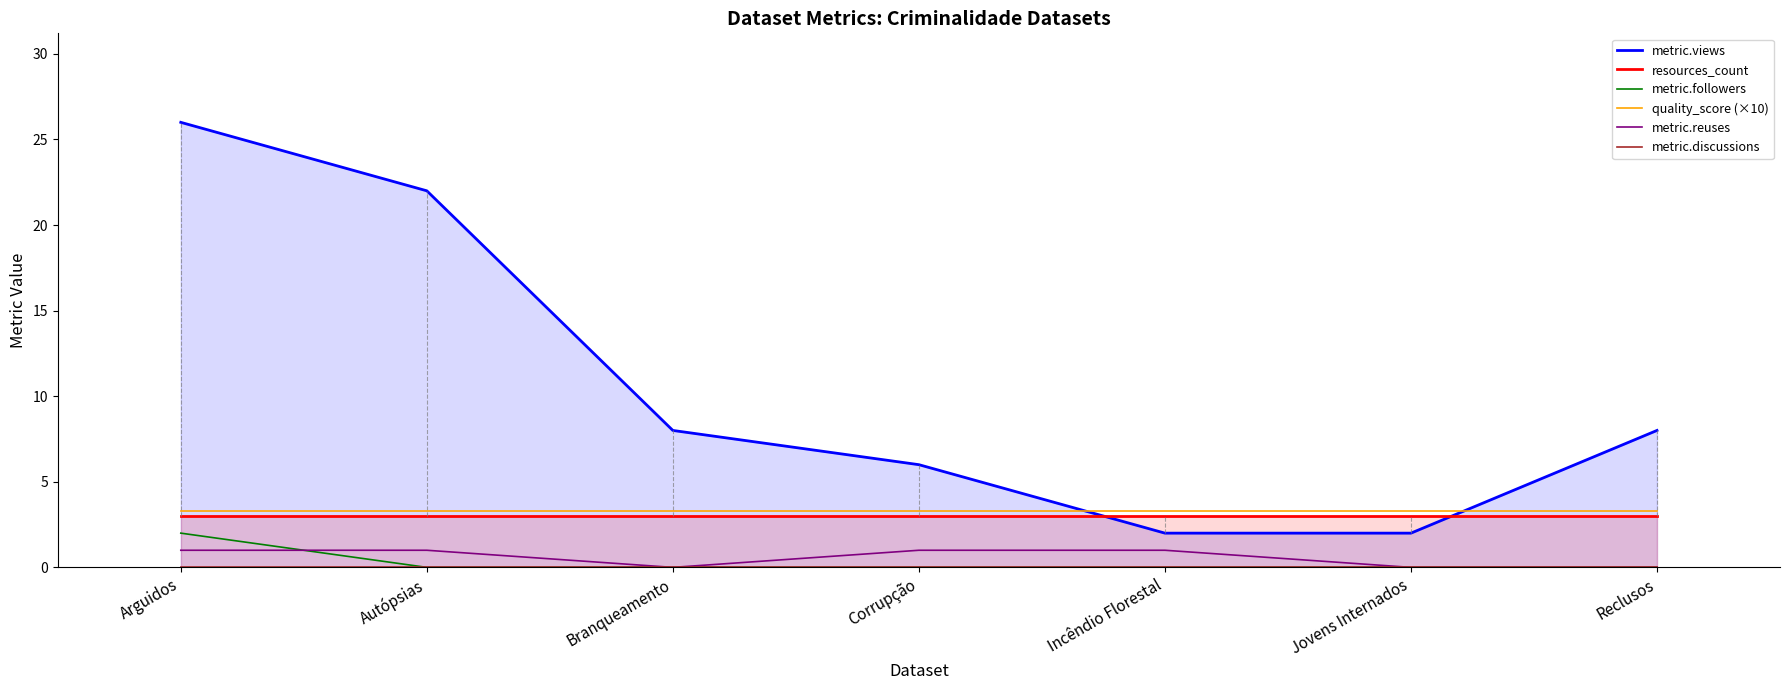

The metric.views series shows 1.7 at Branqueamento. True or false?

False